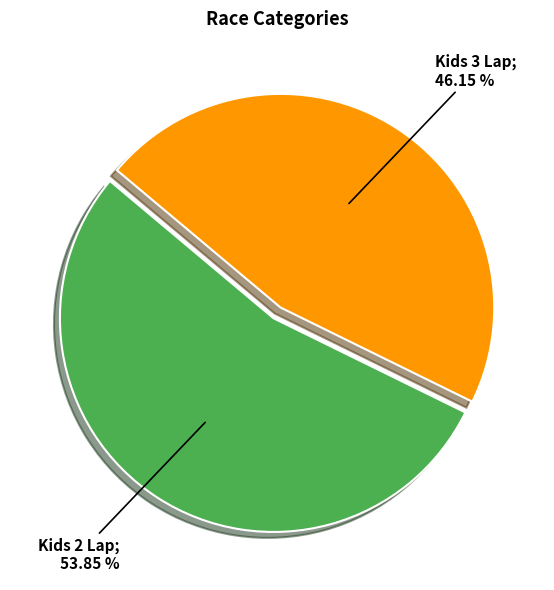

Is there any slice that represents more than half of the pie?

Yes